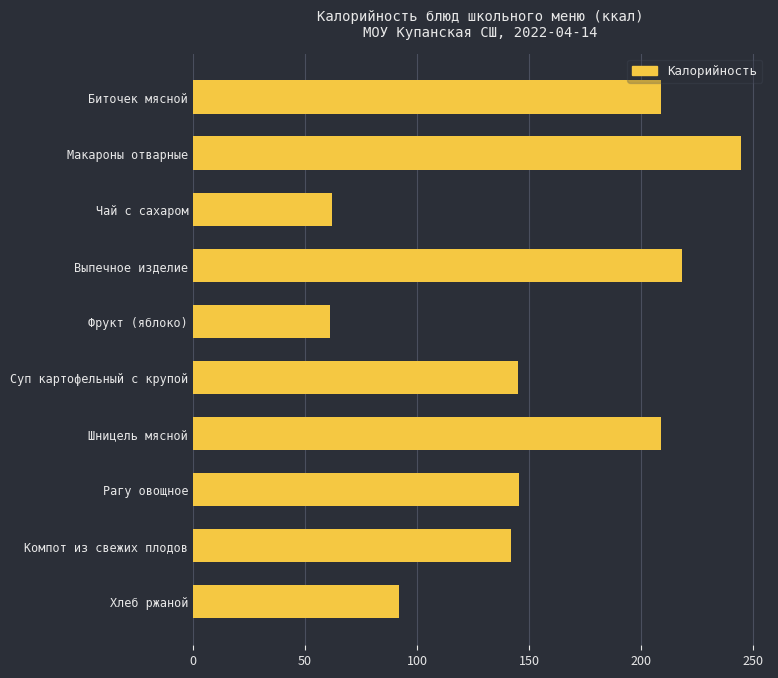

Is it true that the value at Компот из свежих плодов is 208.5?

False